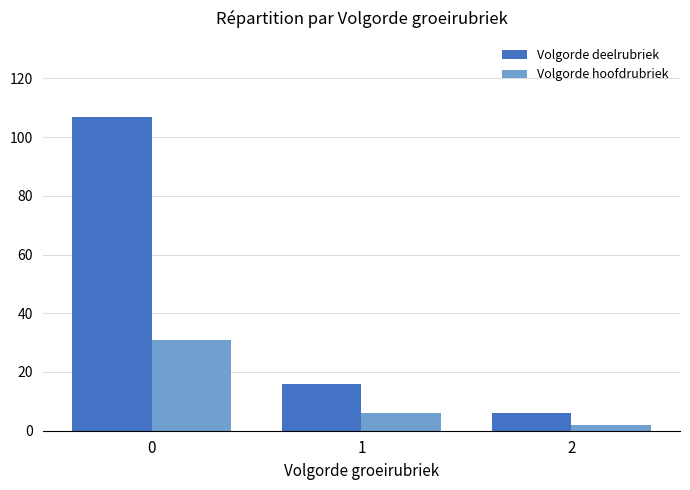

What is the maximum value for Volgorde hoofdrubriek?

31